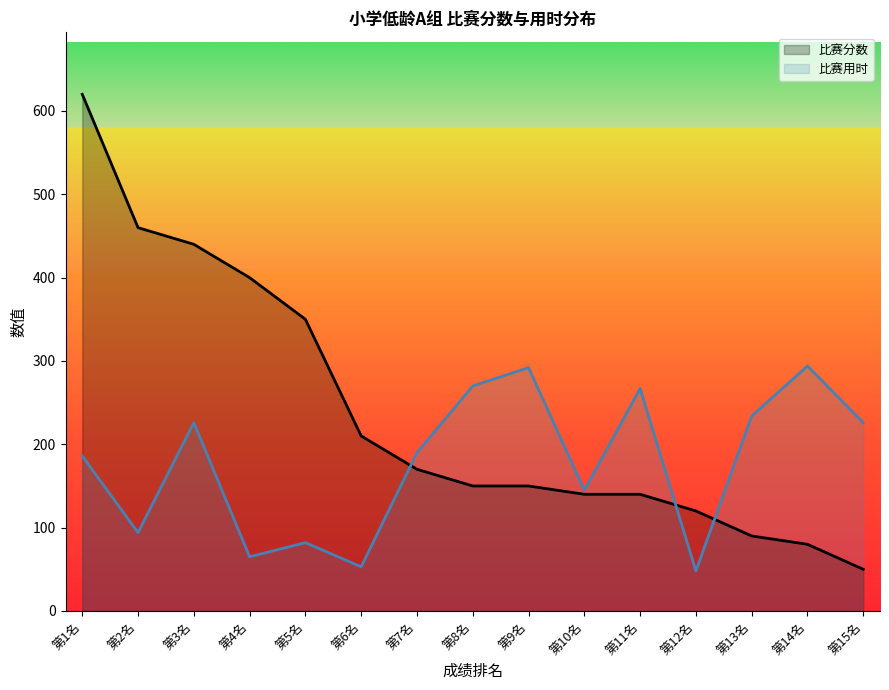

What is the value of the 比赛分数 point at the 15th from the left?

50